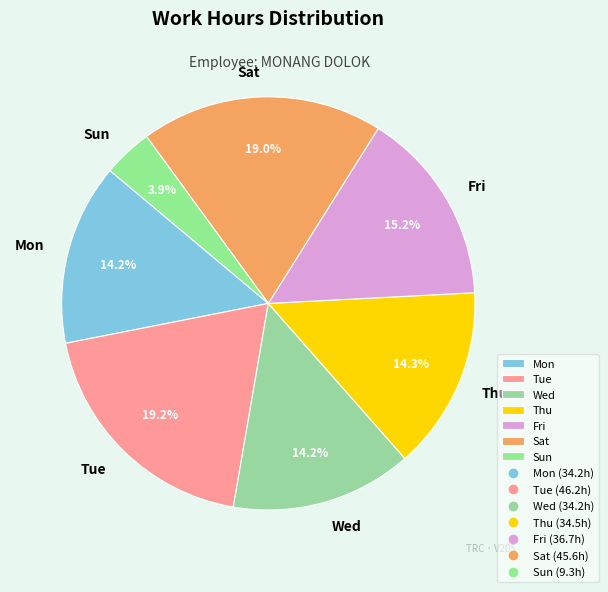

How many segments does this pie chart have?

7